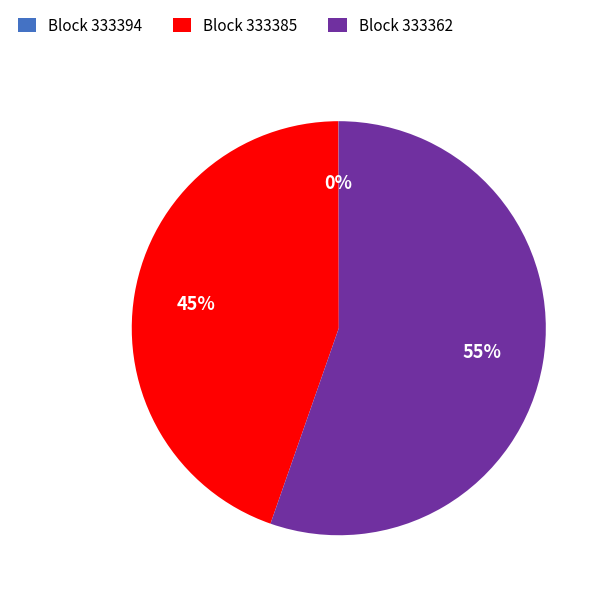

To the nearest percent, what is the difference between the largest and smallest slice percentages?

55%